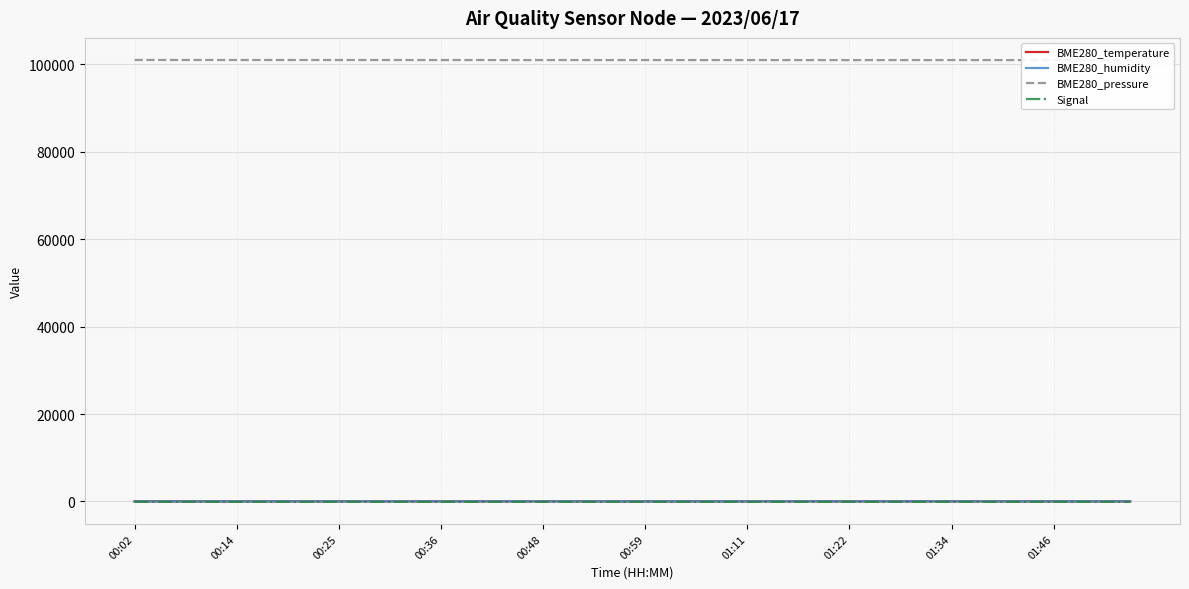

Which series has the largest total across all categories?

BME280_pressure